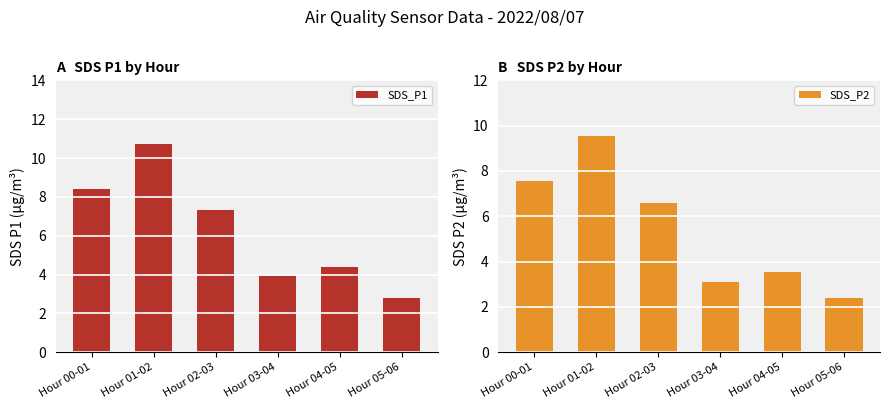

What position from the right is Hour 00-01?

6